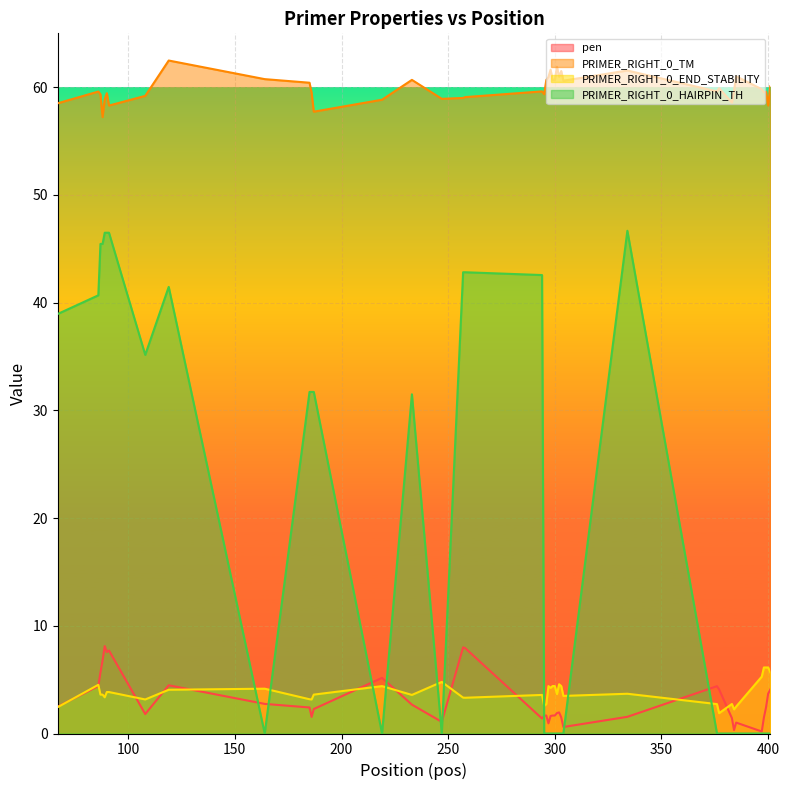

True or false: PRIMER_RIGHT_0_TM and PRIMER_RIGHT_0_END_STABILITY cross at least once.

False